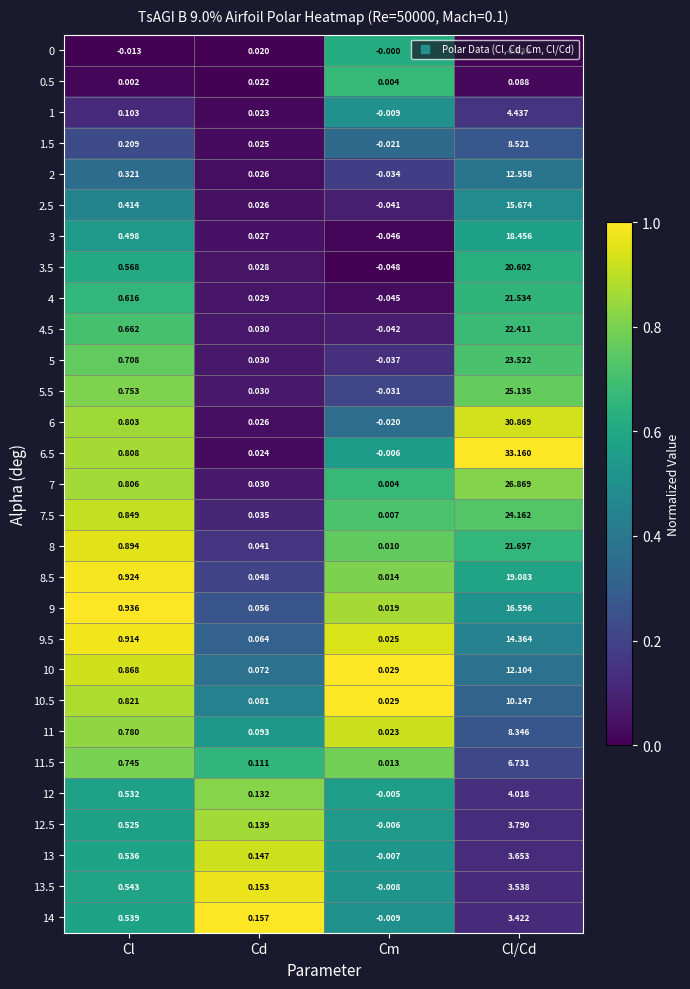

Where does the 0 series first go above 0?

Cd